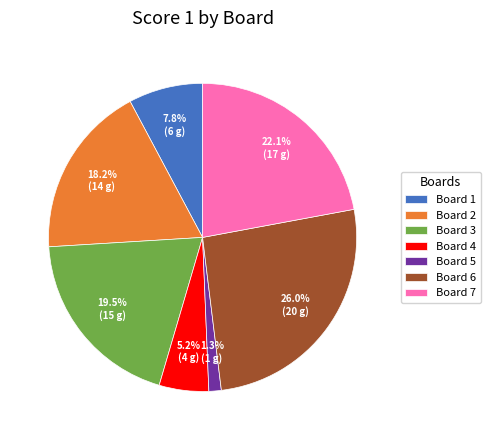

What percentage do Board 4 and Board 5 together represent?

6.5%